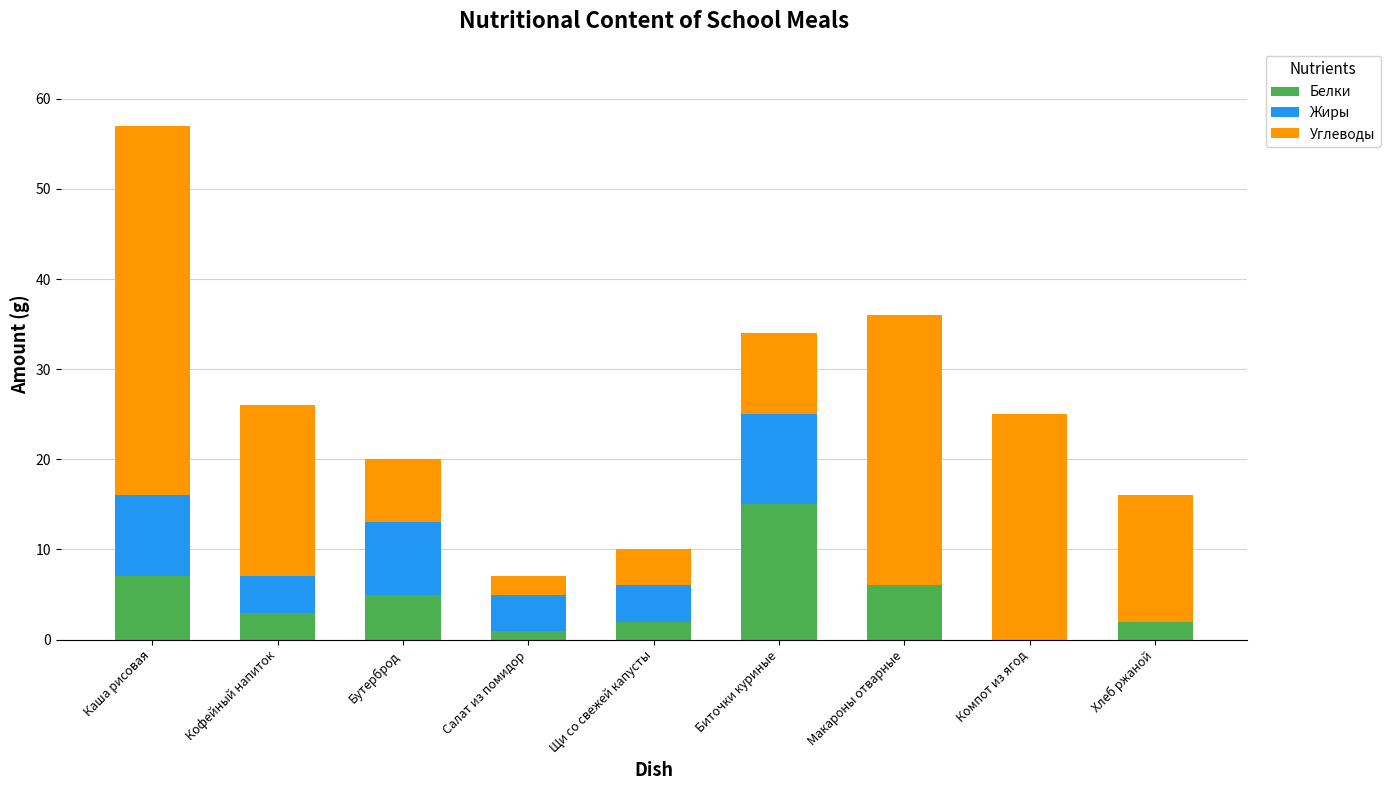

Which category has the highest value in the Белки series?

Биточки куриные